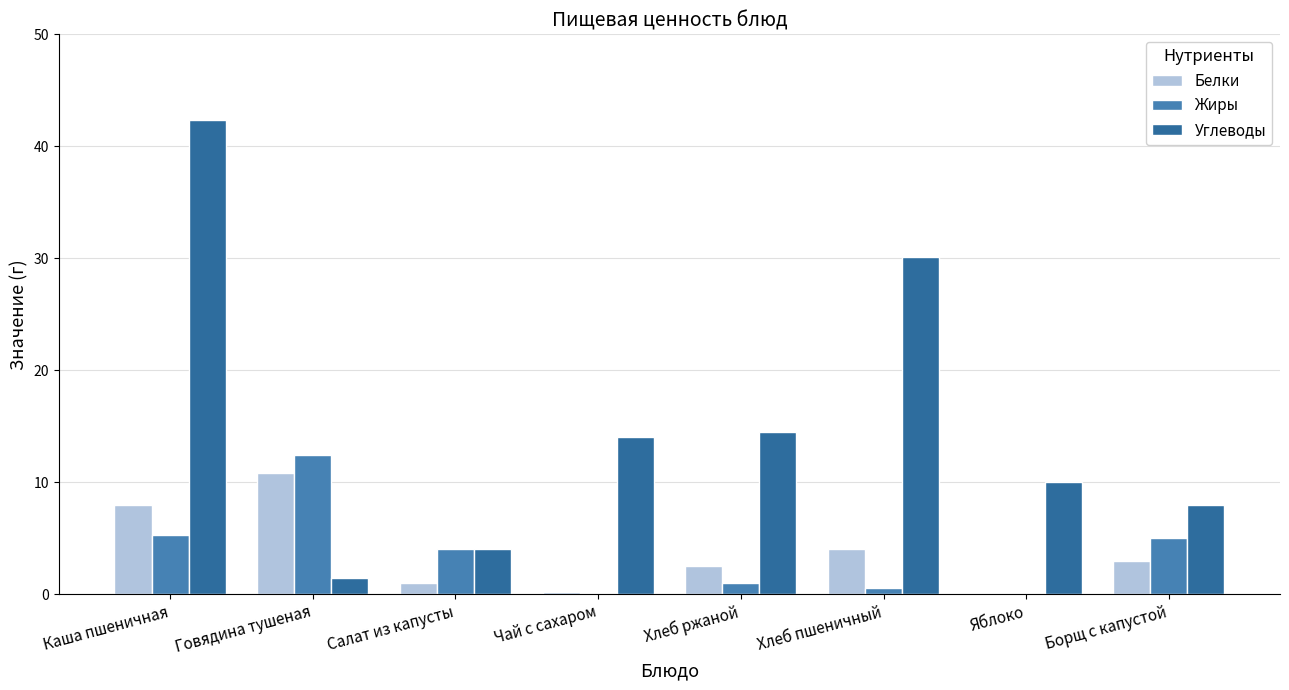

Reading left to right, list all the values displayed in this chart.

Белки: 7.9	10.8	1.0	0.2	2.5	4.0	0.0	3.0
Жиры: 5.3	12.4	4.0	0.0	1.0	0.5	0.0	5.0
Углеводы: 42.3	1.4	4.0	14.0	14.5	30.1	10.0	8.0